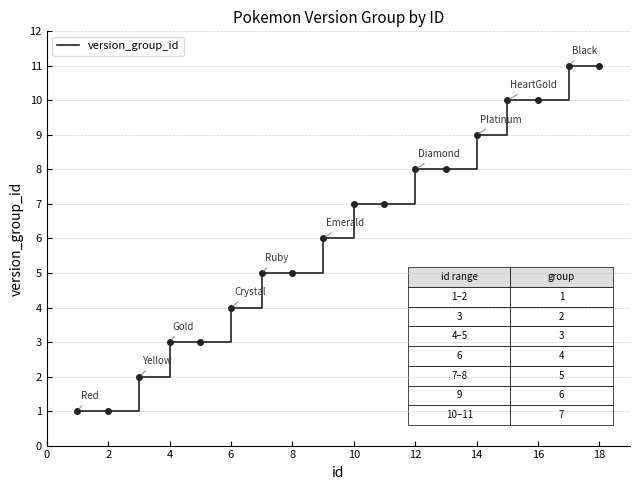

What is the maximum value shown in the chart?

11